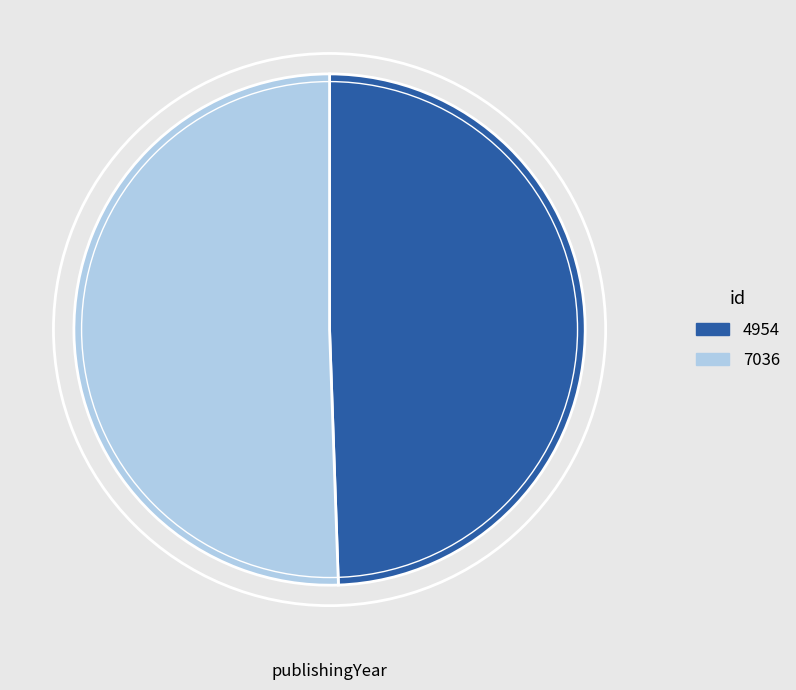

Which slice is the largest?

7036